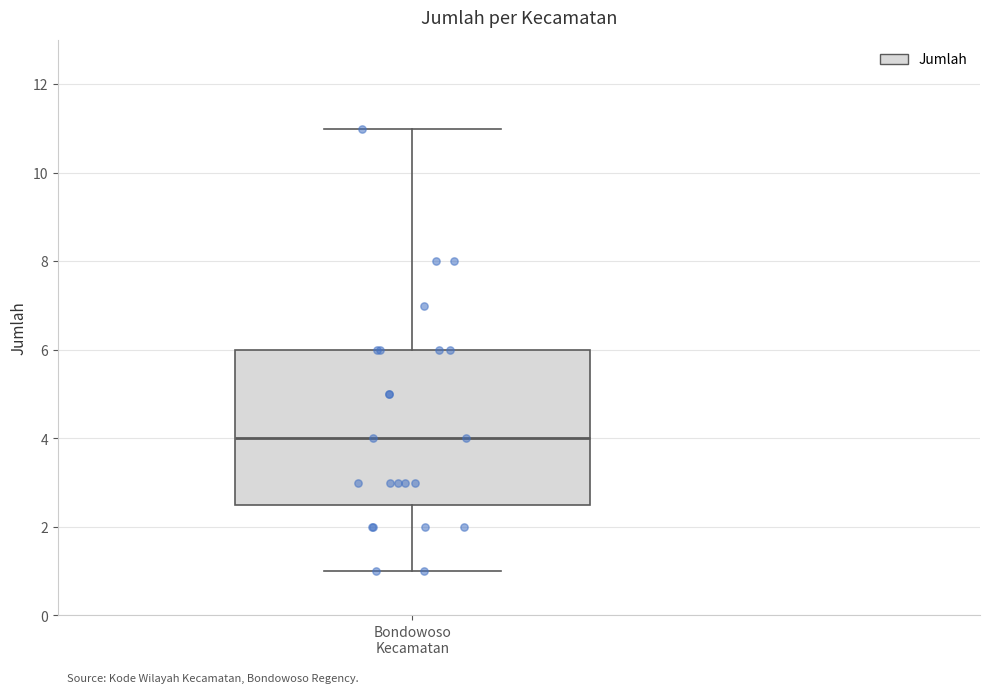

Read this box plot against the y-axis: the position of the median line, the range covered by the box, and the ends of both whiskers. The values are not printed on the chart, so give them approximately, as read against the axis.

median 4.0, box 2.6 to 6.0, whiskers 1.0 to 11.0